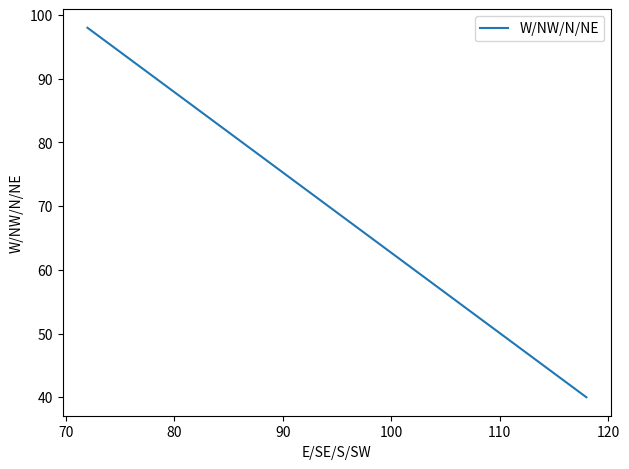

Count the values in the range 40 to 98.

2